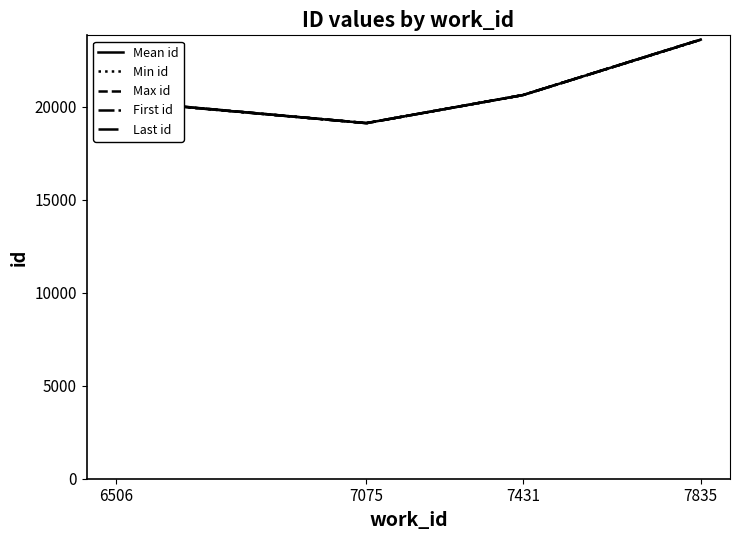

Which series has the widest spread of values?

Max id